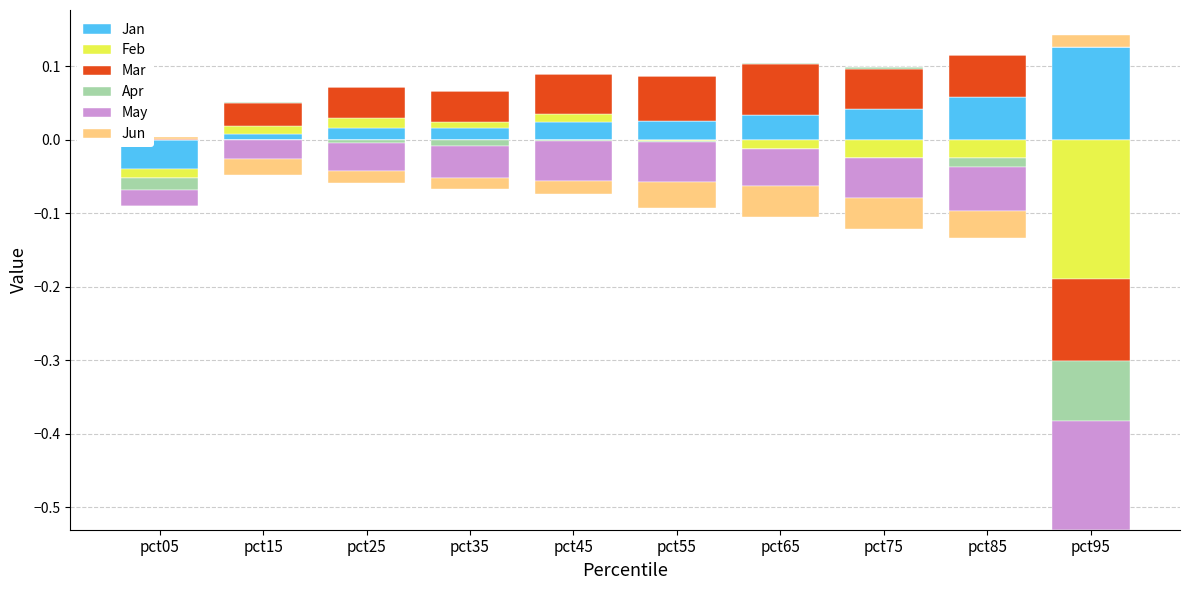

Between pct15 and pct55, which series saw the biggest shift?

Mar